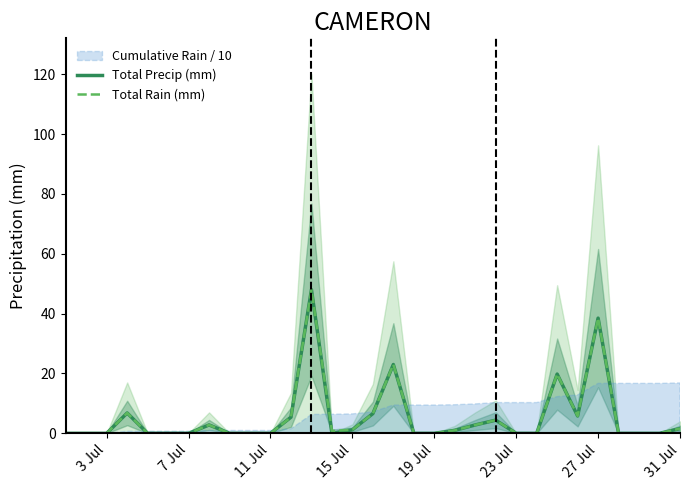

True or false: Total Rain (mm) has more than 0 interior local peaks.

True